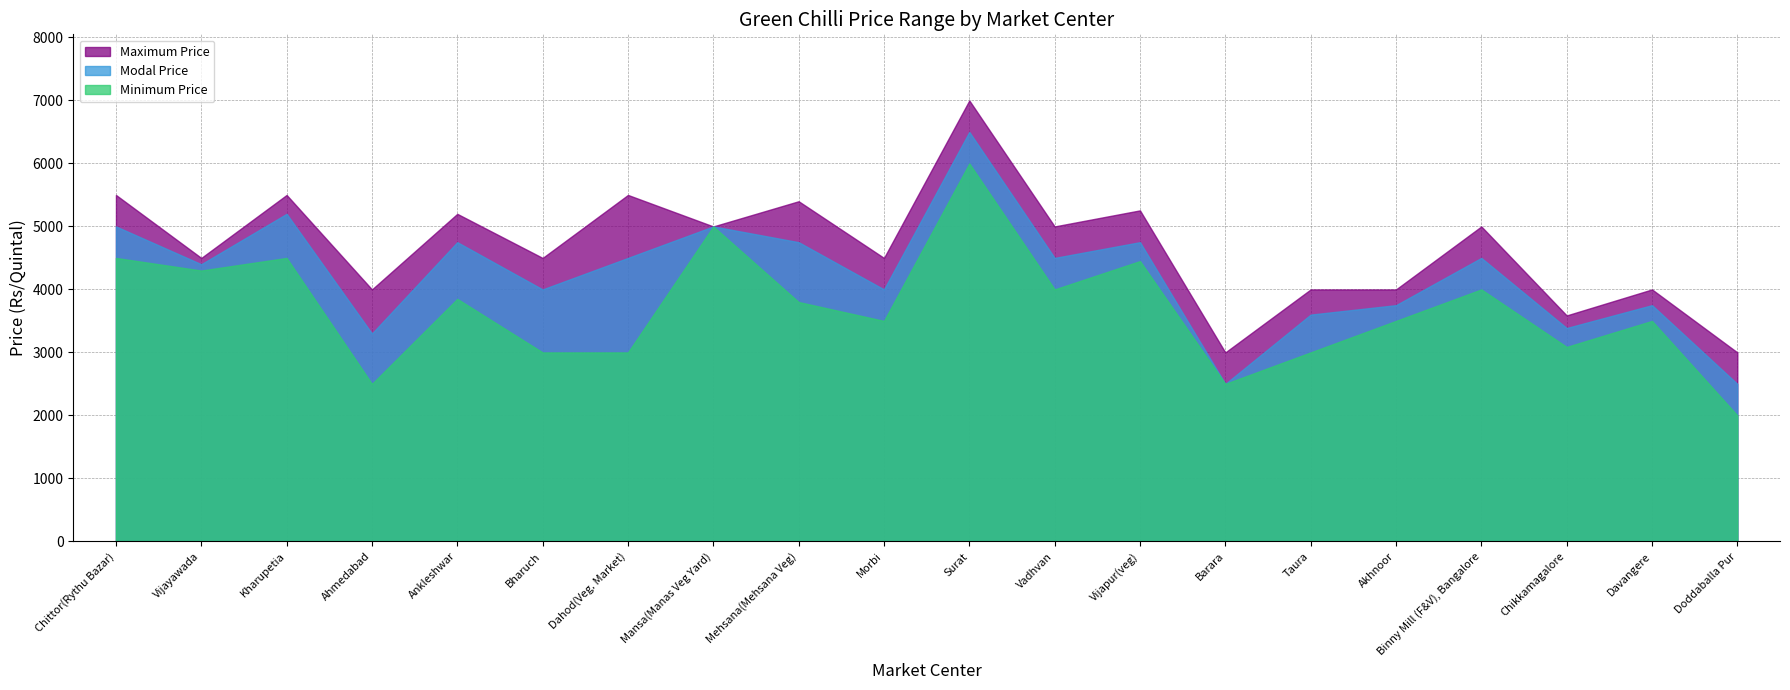

What is the value of the Modal Price point at the 7th from the left?

4500